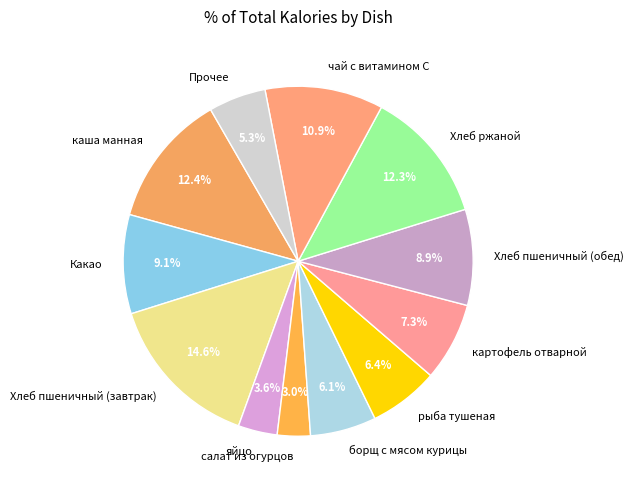

Is it true that Хлеб пшеничный (обед) is 9% of the pie?

True